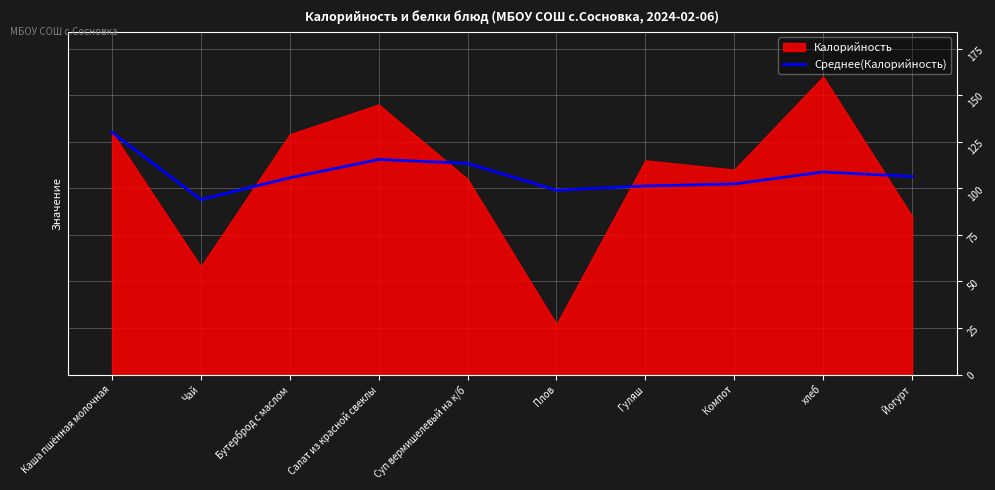

How many interior local valleys (lower than both neighbors) does the data have?

2